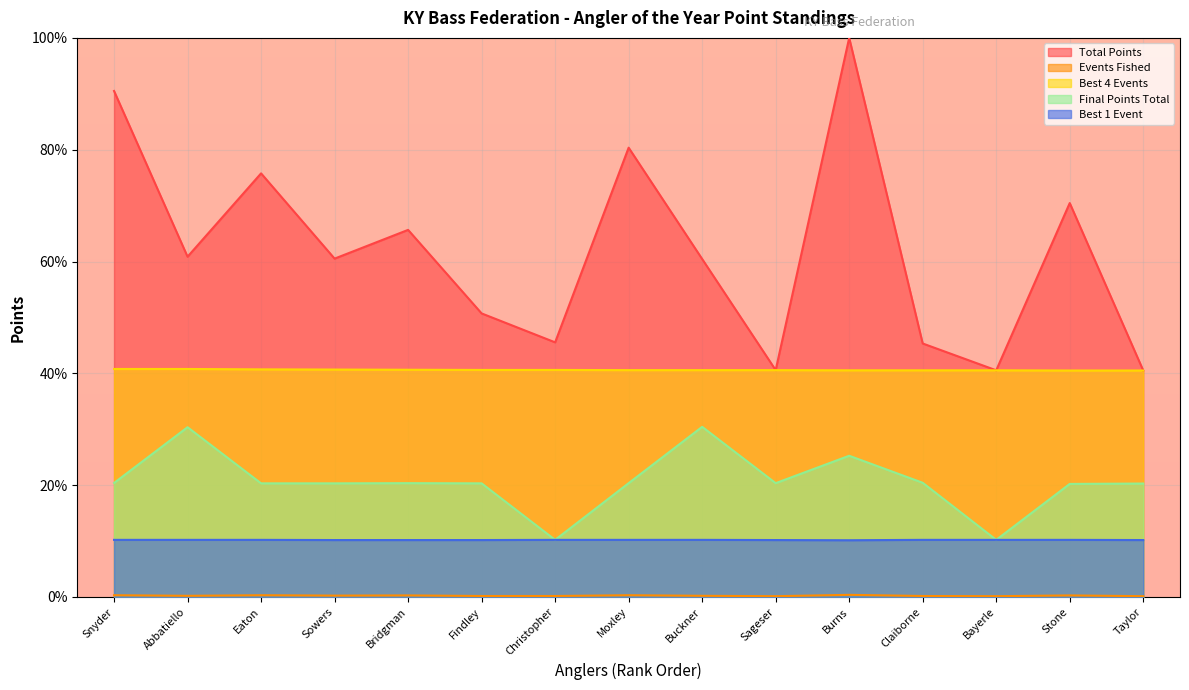

What is the difference between the Final Points Total values at Snyder and Buckner?

10.0